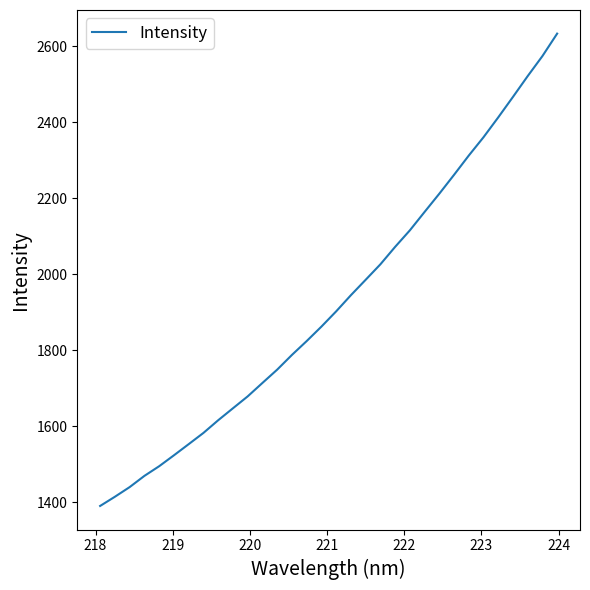

What is the difference between the maximum and minimum values?

1242.2